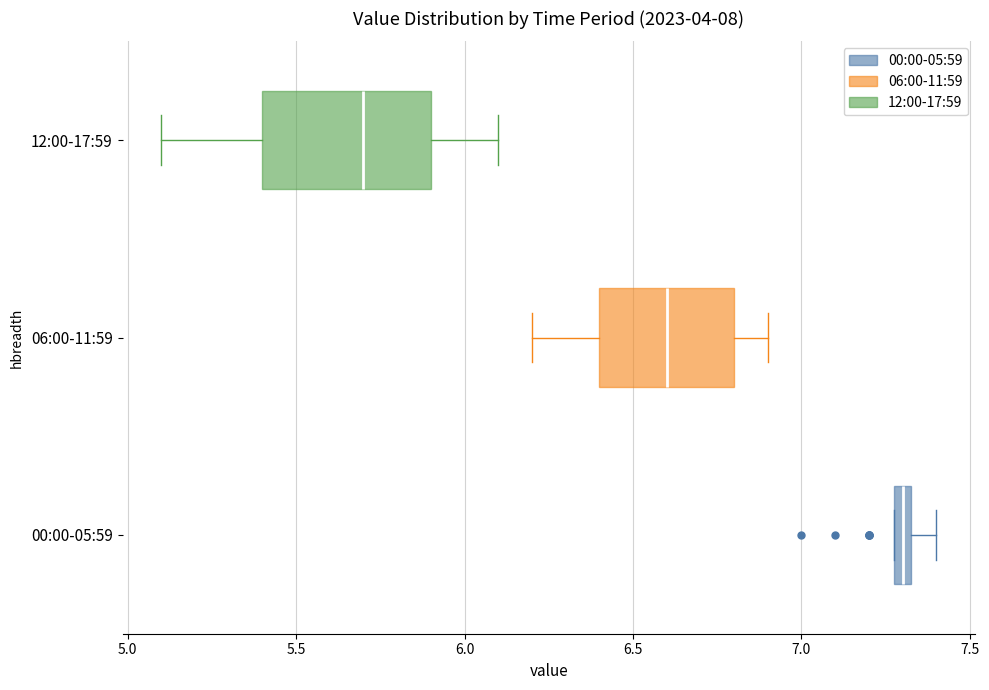

Which box's median line is the furthest to the left?

12:00-17:59